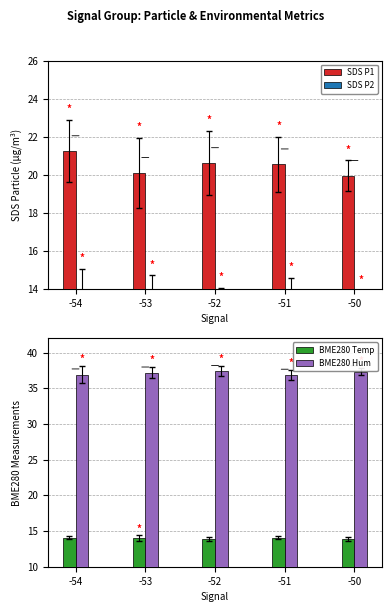

How many values in the BME280 Hum series are below 37?

2